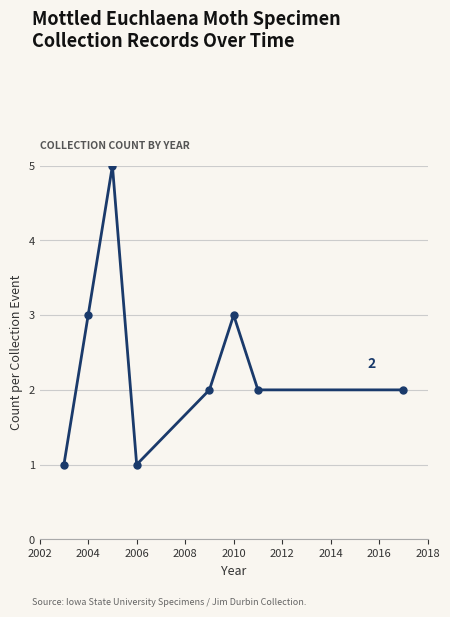

What is the greatest value displayed?

5